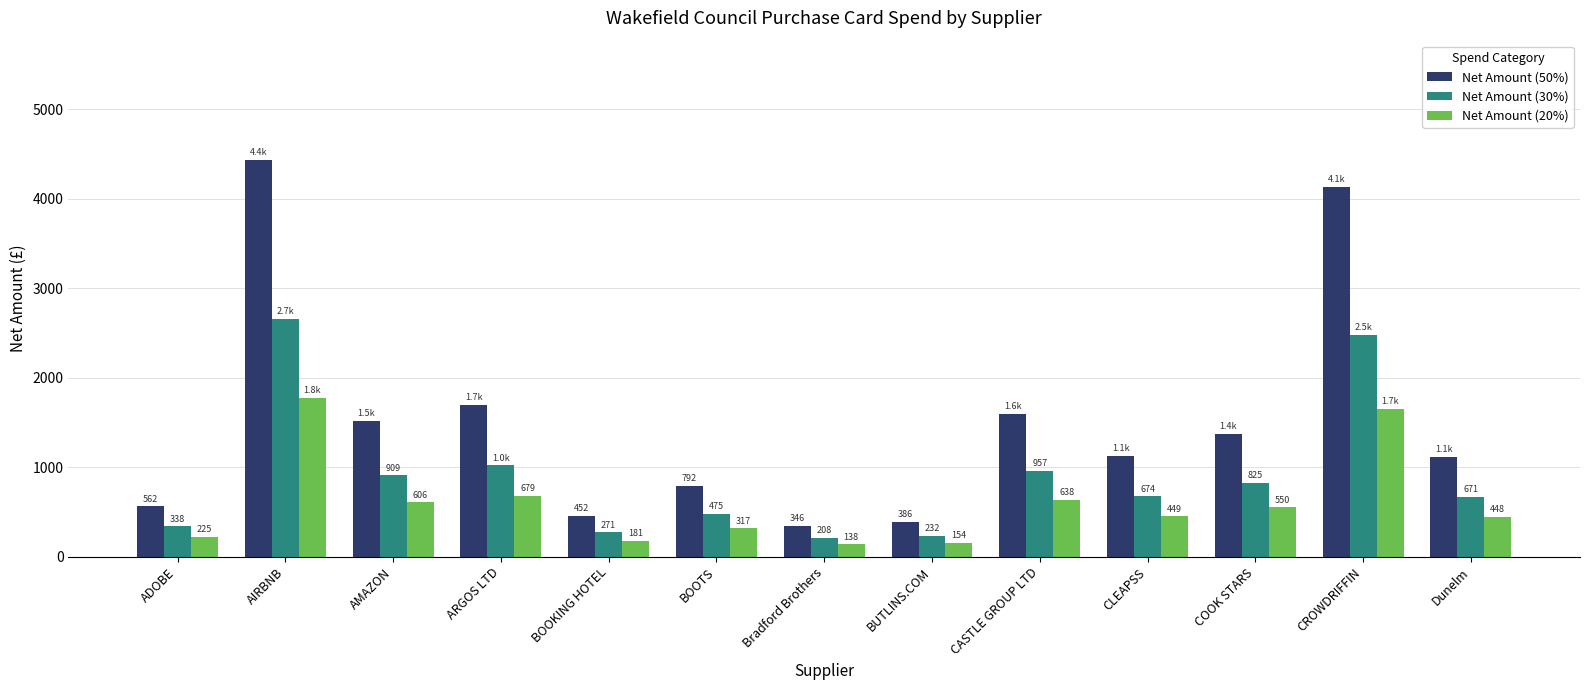

The value of Net Amount (50%) at BOOTS is 1347.4. True or false?

False